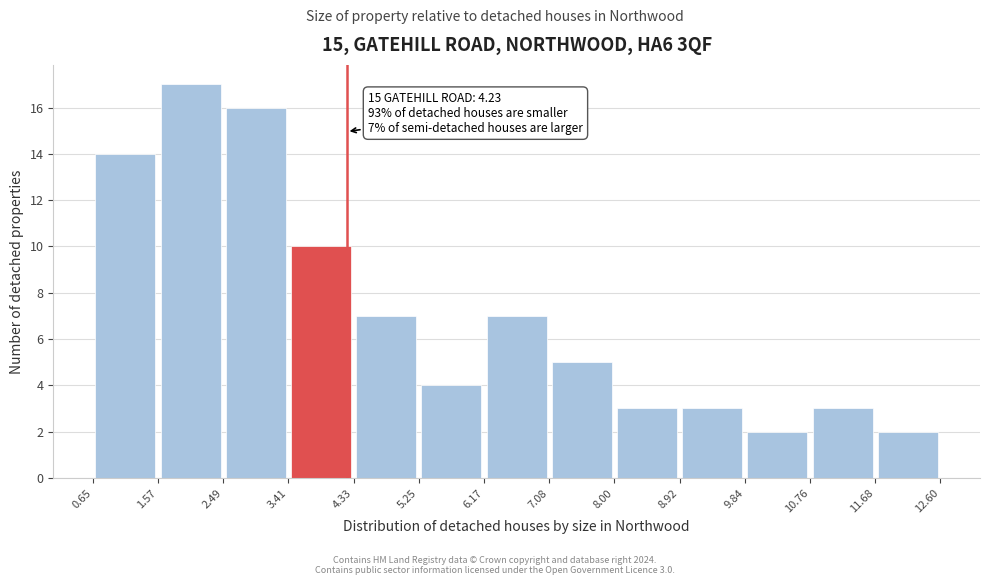

Over which range of the x-axis is the bar tallest?

1.57 to 2.49